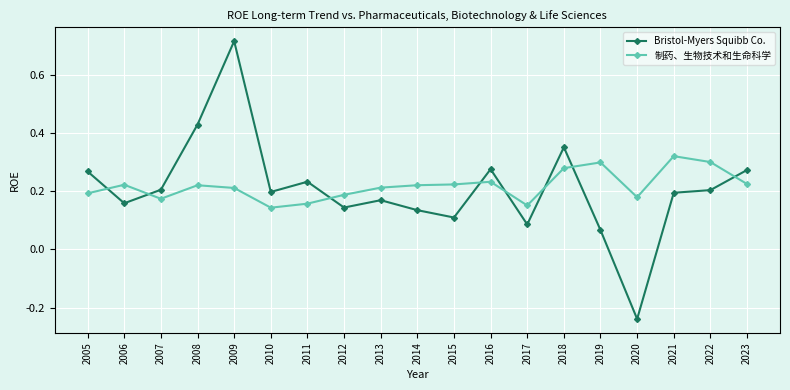

Count the number of data series in this chart.

2